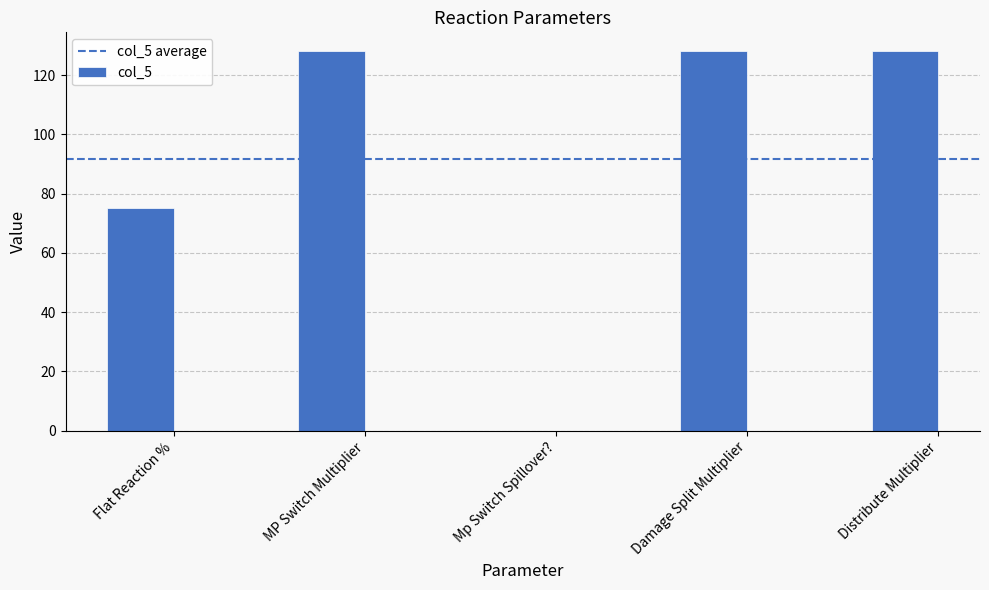

What is the sum of the values at Flat Reaction % and Damage Split Multiplier?

203